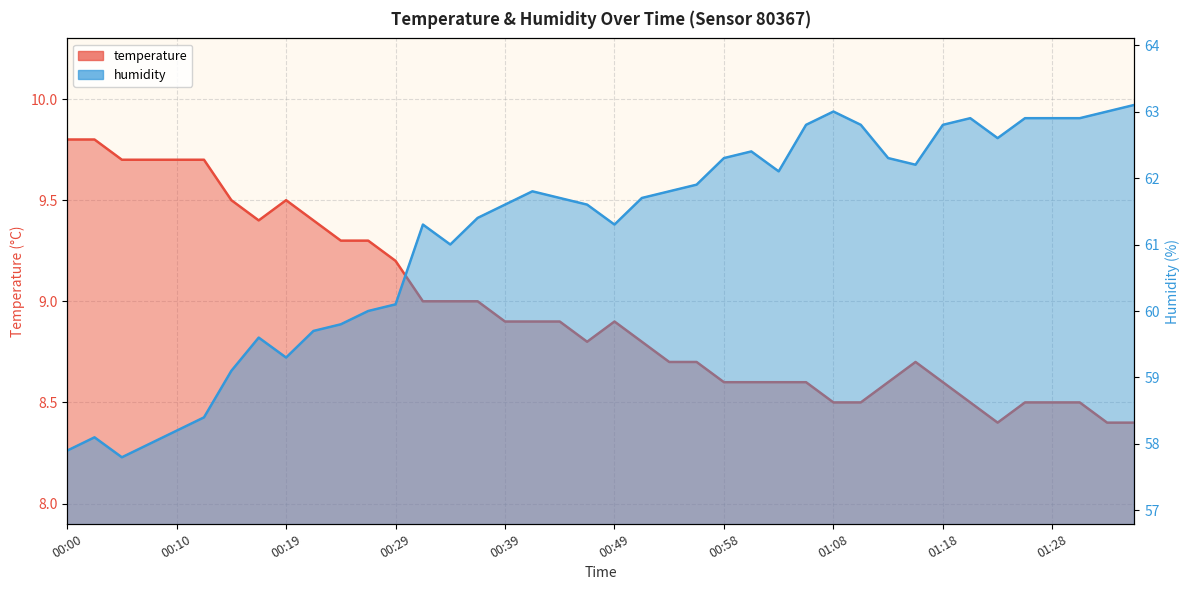

In temperature, how many points are lower than both neighbors (excluding endpoints)?

3